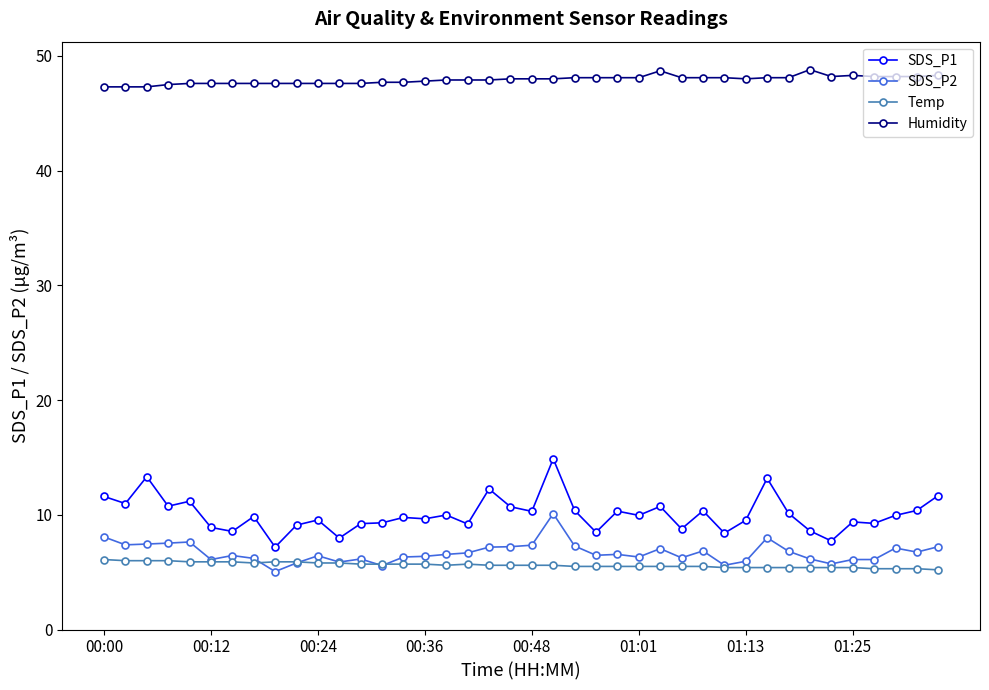

What is the value of the SDS_P2 point at the 32nd from the left?

8.0